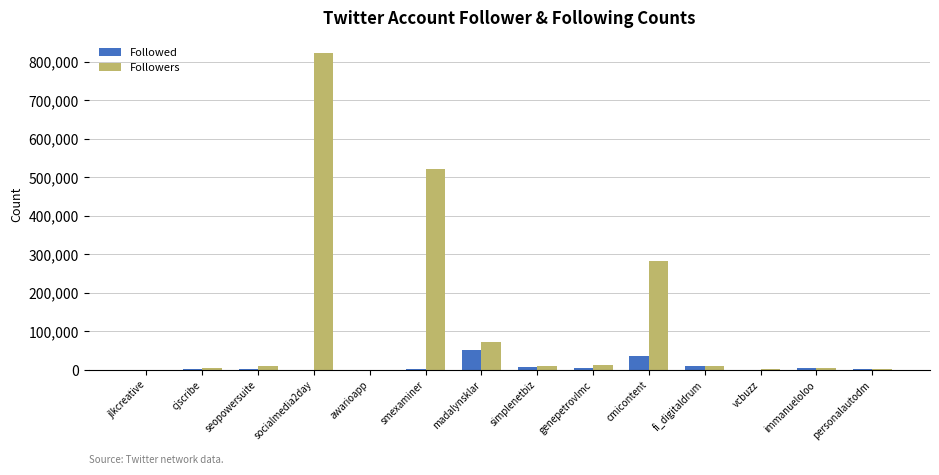

What is the total value across all series at socialmedia2day?

822127